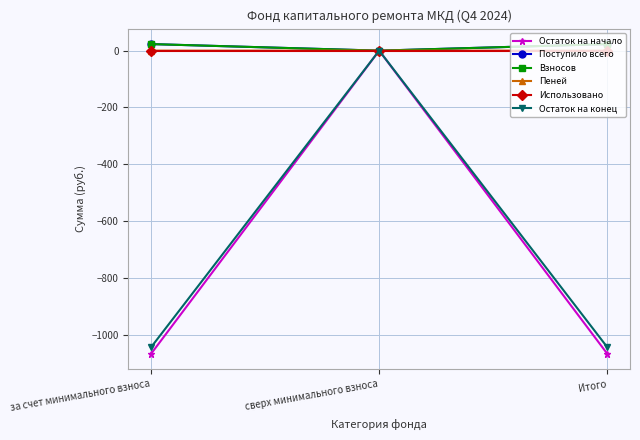

What is the label of the 2nd point from the left?

сверх минимального взноса